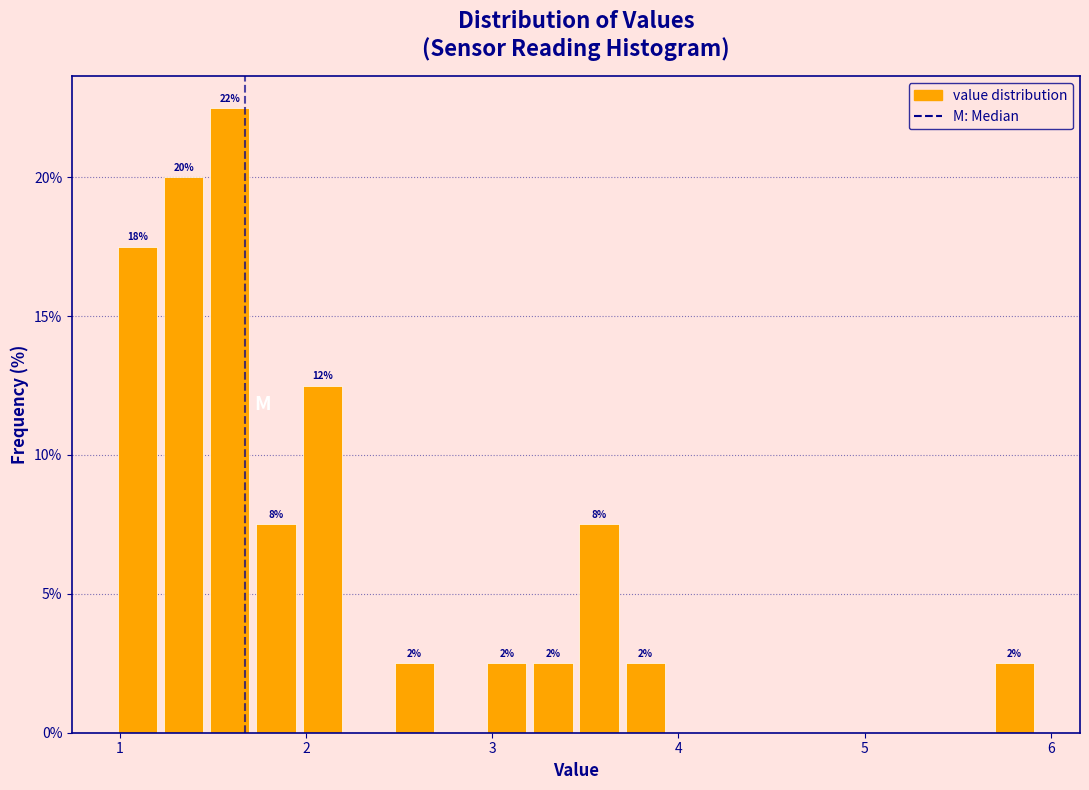

Around what value on the x-axis is the tallest bar? Give the approximate position of its centre, as read against the axis.

1.6